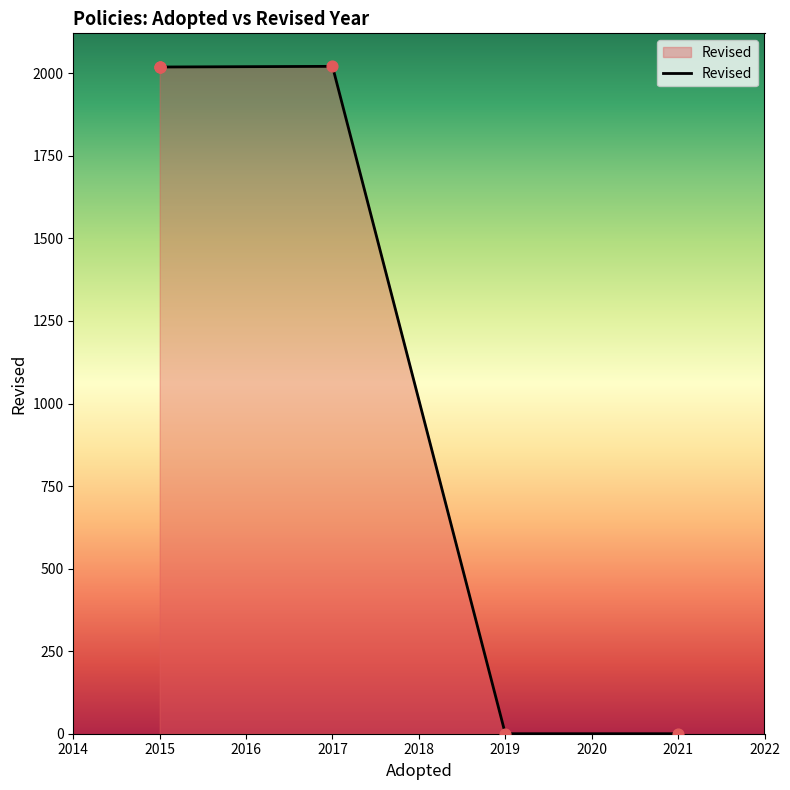

Which has a higher value, 2021 or 2015?

2015